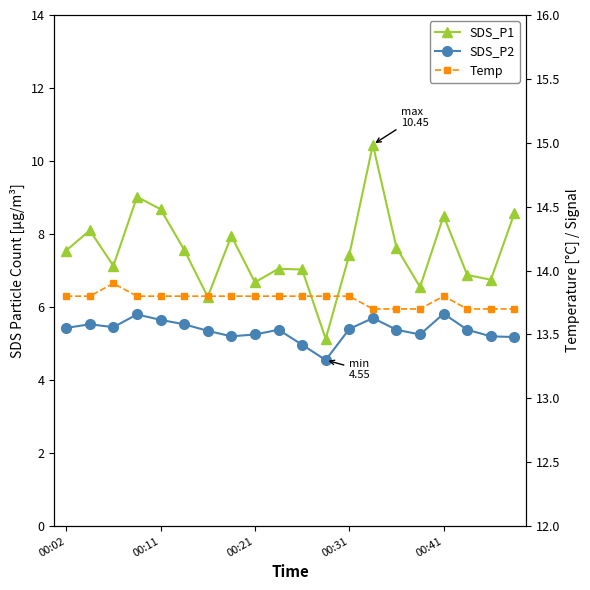

At which label is SDS_P1 closest to 7?

10